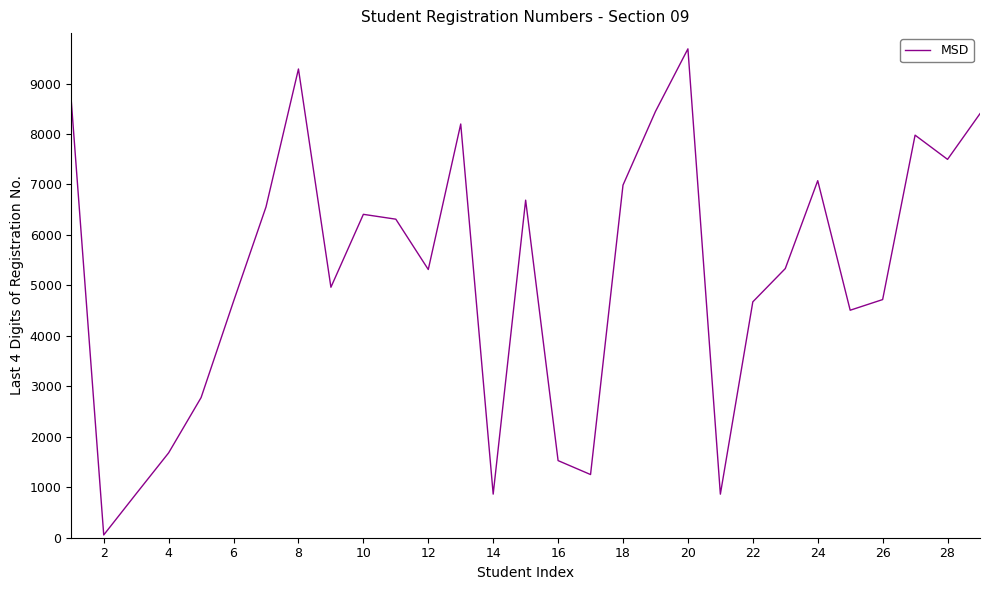

Is it true that the value at 8 is 9288?

True